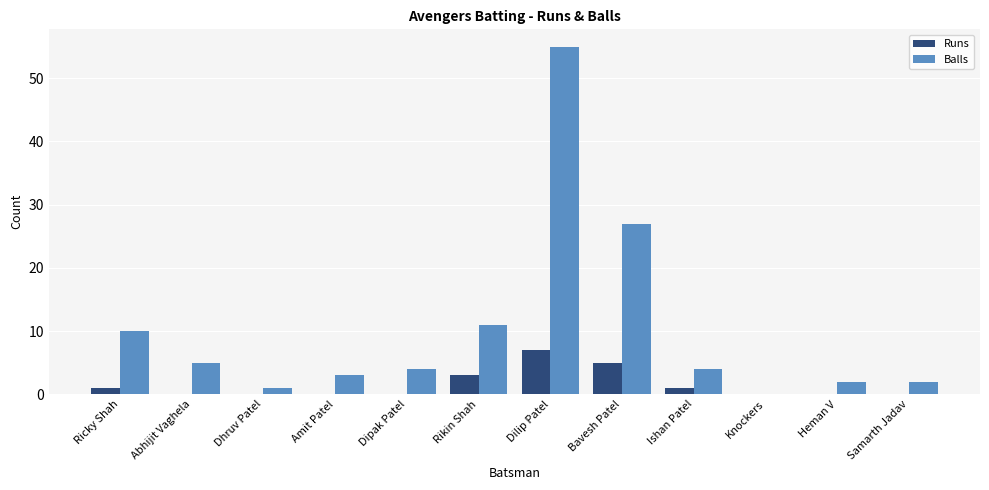

Which category has the highest value in the Balls series?

Dilip Patel